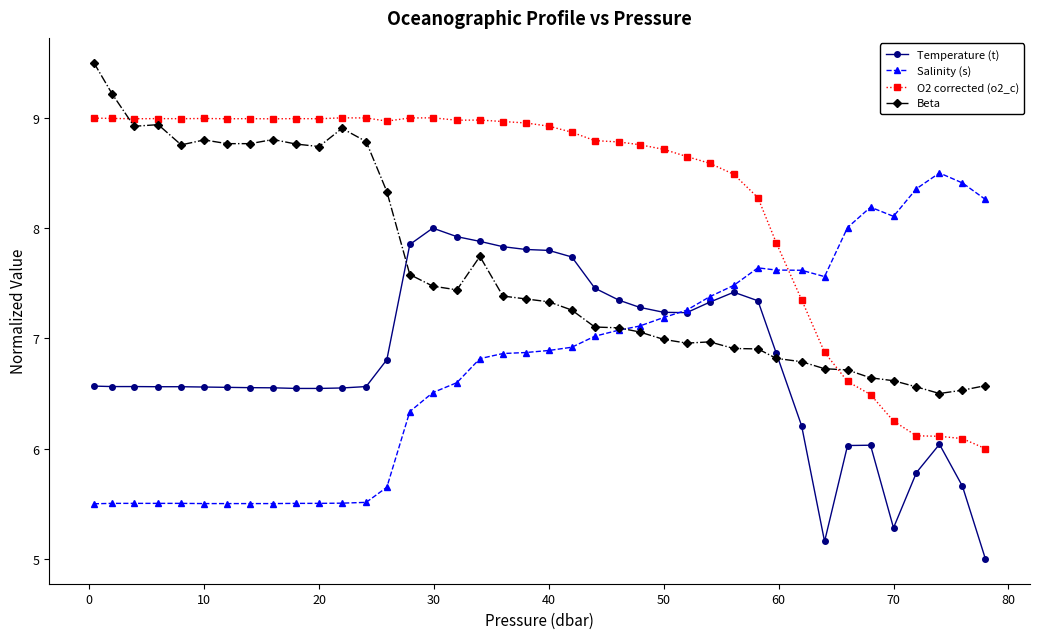

What is the minimum value for Beta?

6.5